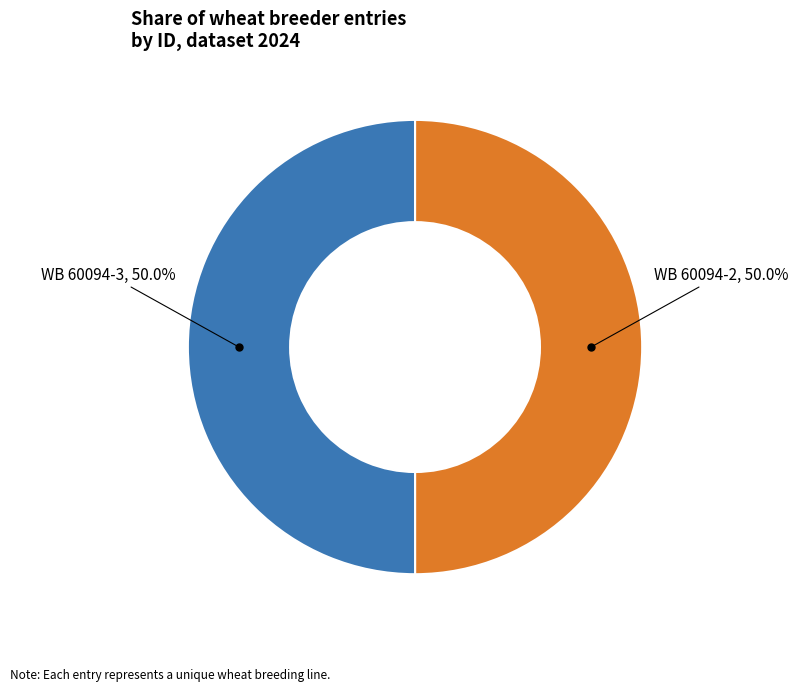

The WB 60094-2 slice represents 42% of the pie. True or false?

False